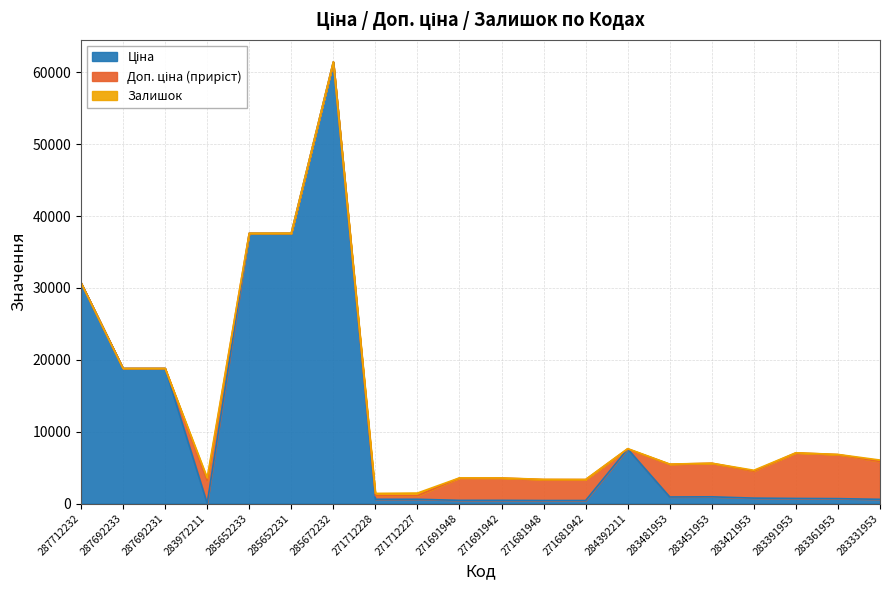

Read the Ціна value at 271712227.

589.9